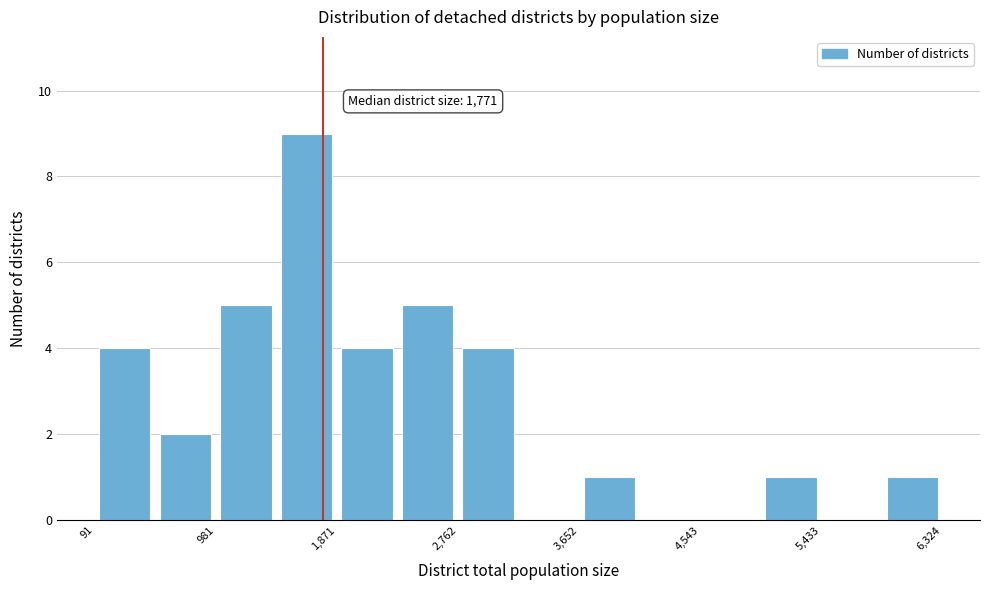

Which range on the x-axis has the tallest bar?

1400 to 1900